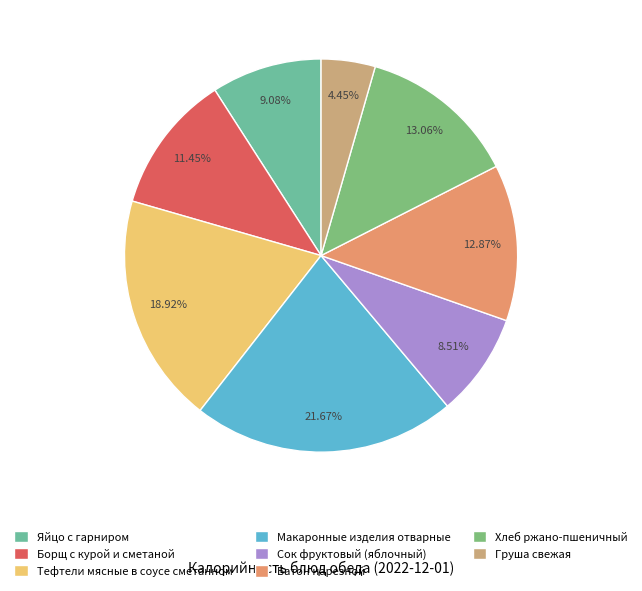

What is the smallest slice in the pie chart?

Груша свежая